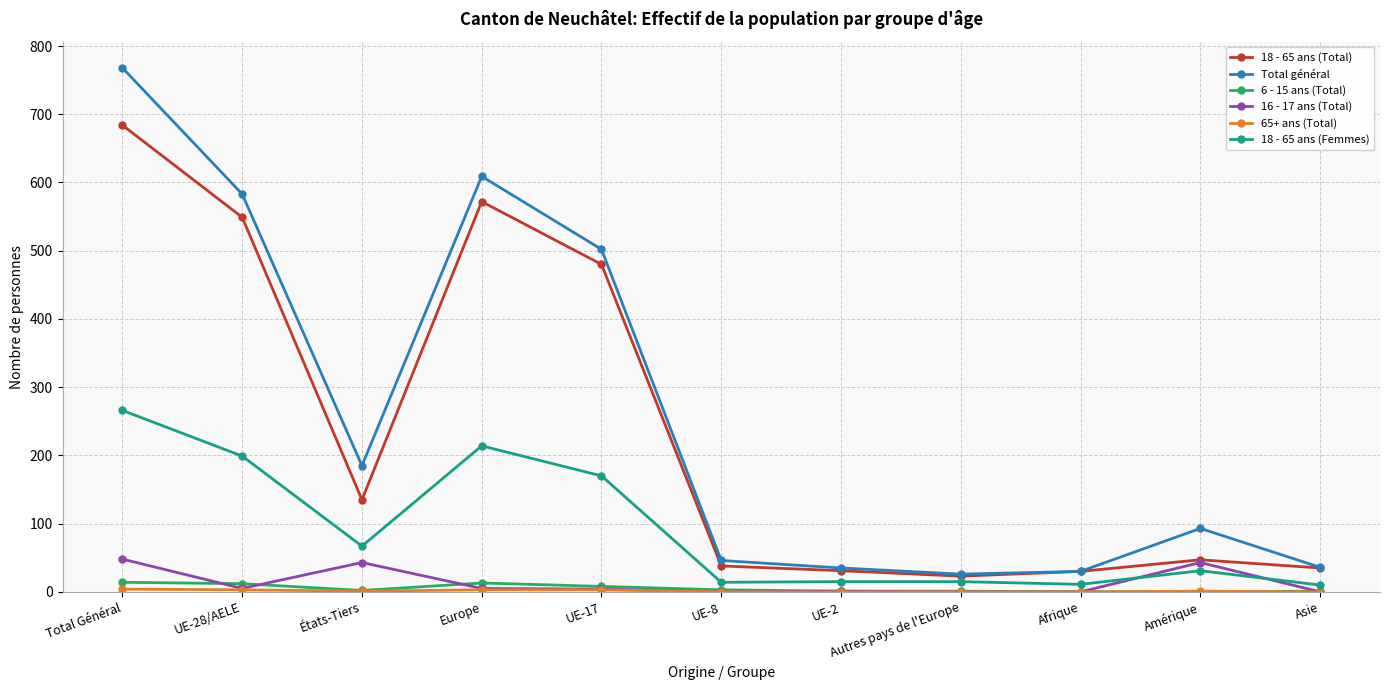

At which category does the chart reach its peak across all series?

Total Général